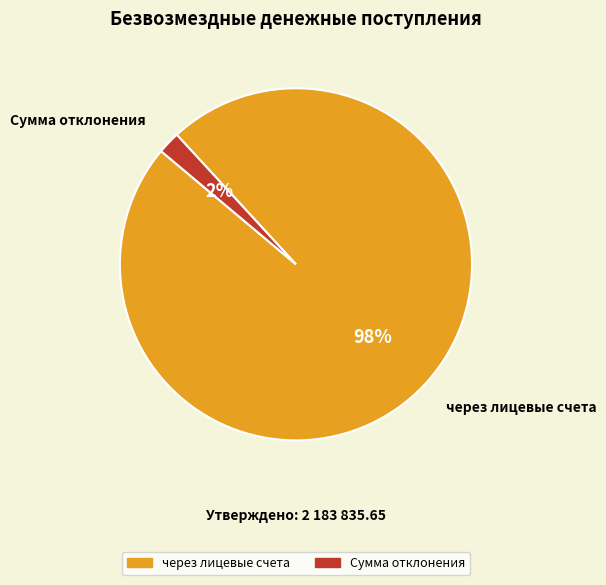

To the nearest percent, what percentage of the pie is через лицевые счета?

98%